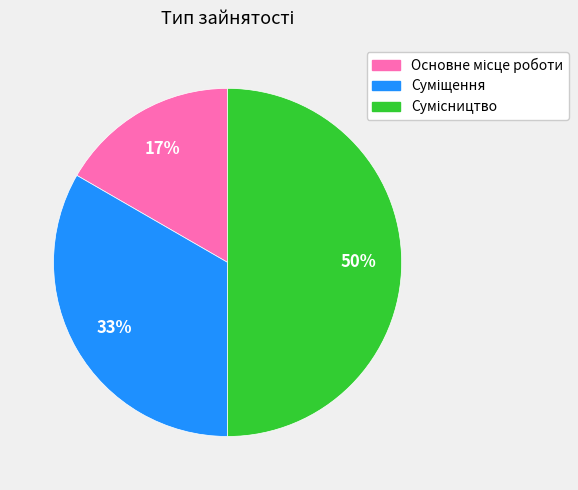

To the nearest percent, what is the average slice percentage?

33%